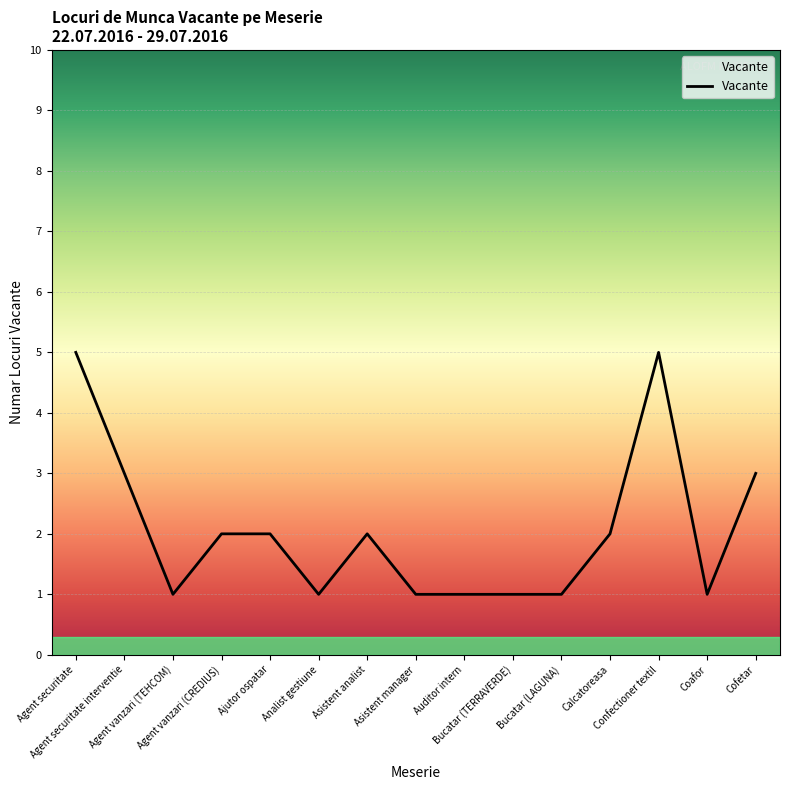

Which has a higher value, Calcatoreasa or Bucatar (TERRAVERDE)?

Calcatoreasa